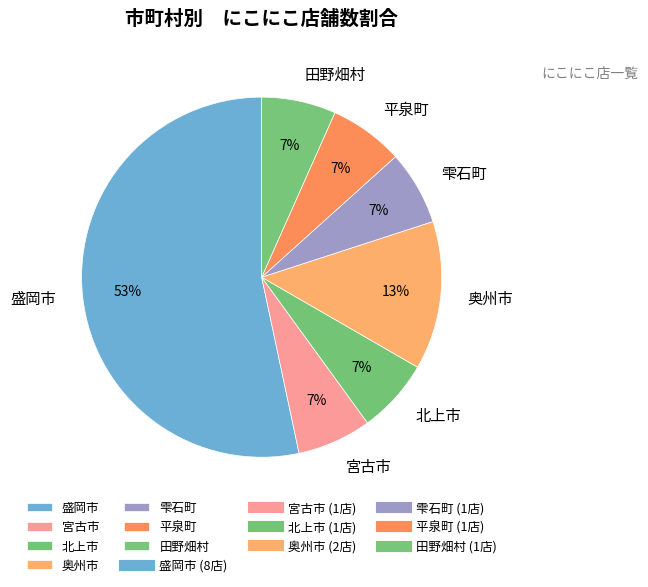

Does 盛岡市 represent more than half of the total?

Yes